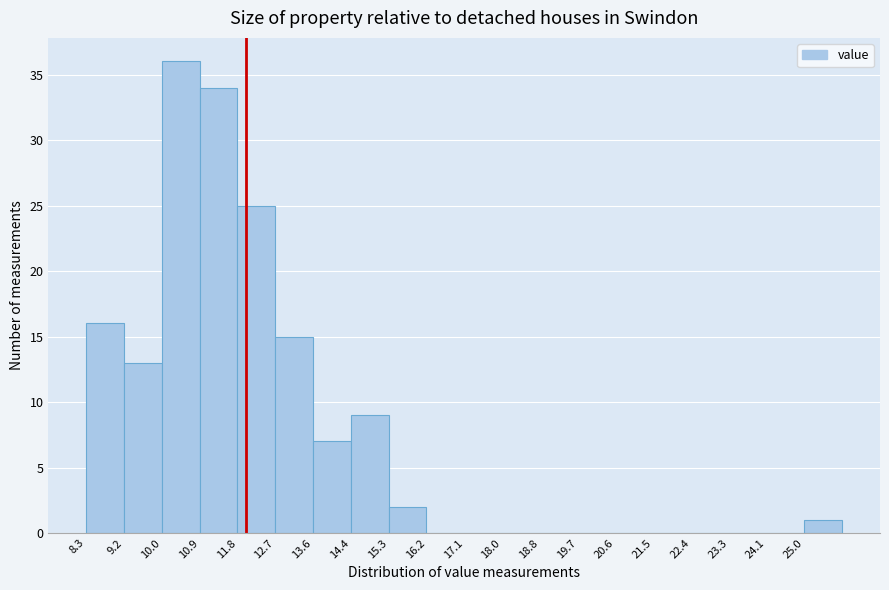

Which range on the x-axis has the tallest bar?

10.0 to 10.9